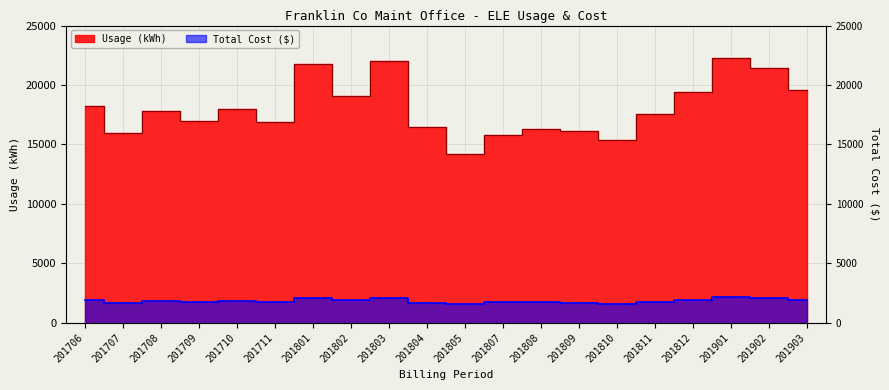

How many lines are shown in the chart?

2